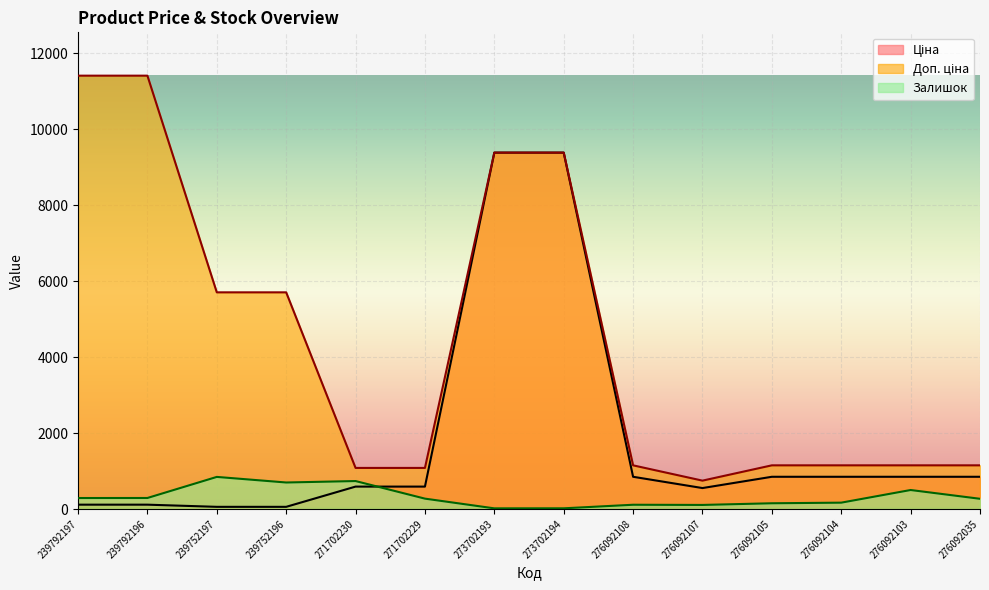

List the labels in order of Залишок value, largest first.

239752197, 271702230, 239752196, 276092103, 239792196, 239792197, 271702229, 276092035, 276092104, 276092105, 276092108, 276092107, 273702194, 273702193